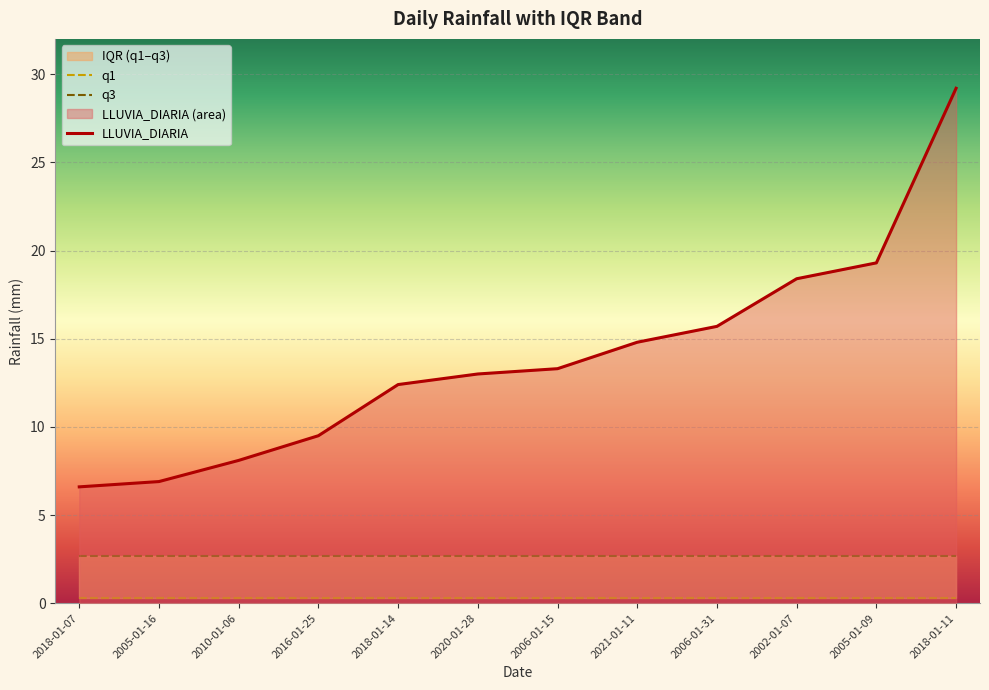

What are all the series names shown in the legend?

LLUVIA_DIARIA, q1, q3